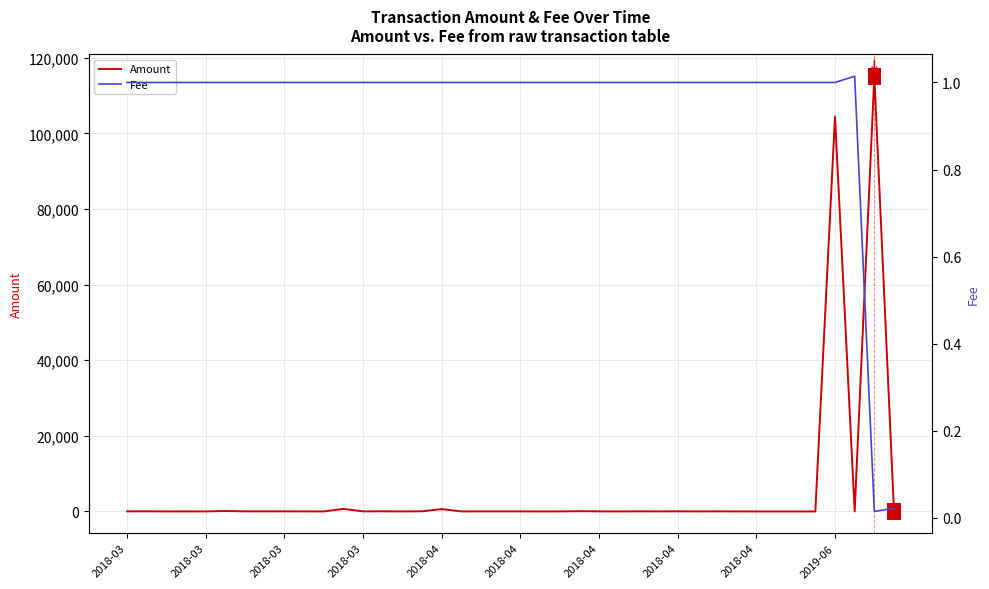

At which category is the sum across all series the highest?

38